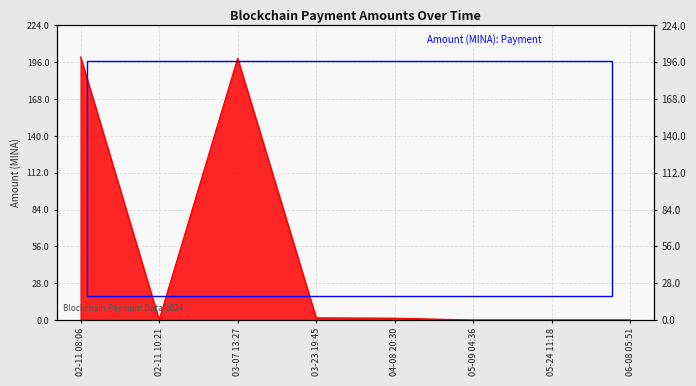

Count the number of categories in the chart.

8